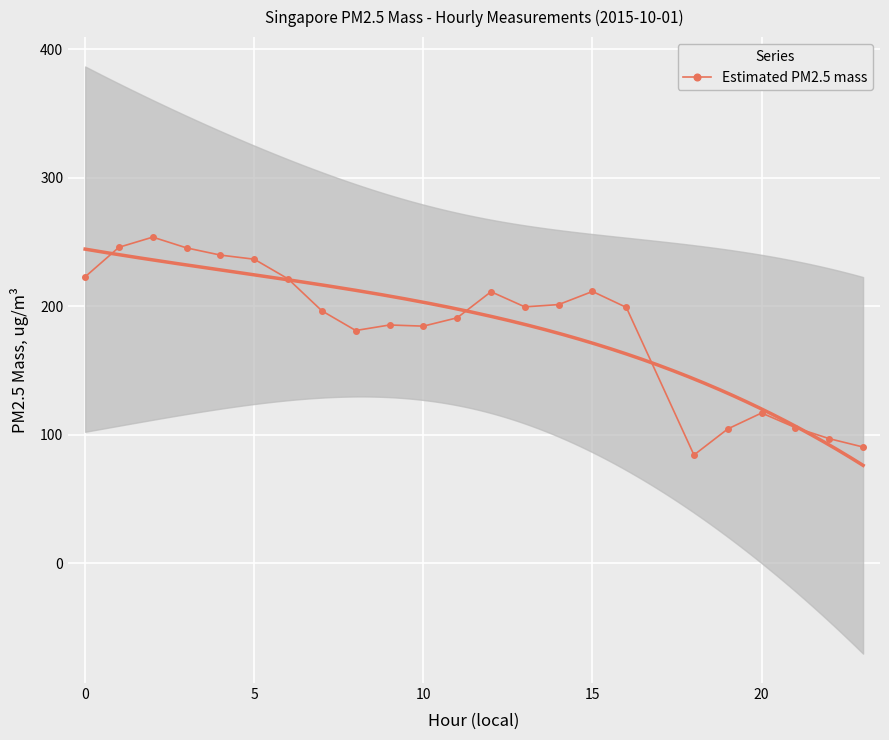

True or false: the data shows 306.5 at 12.

False